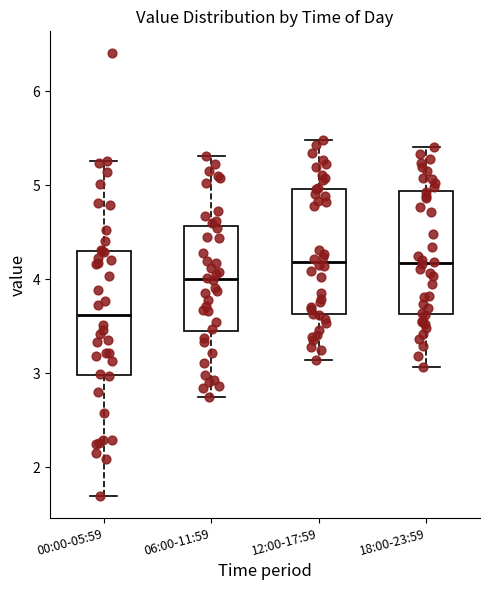

Reading left to right, transcribe this box plot: for each box, give where its median line is, the range the box spans, and where its two whiskers end, as read against the y-axis. The values are not printed on the chart, so give them approximately, as read against the axis.

00:00-05:59: median 3.6, box 3.0 to 4.3, whiskers 1.7 to 5.3
06:00-11:59: median 4.0, box 3.4 to 4.6, whiskers 2.8 to 5.3
12:00-17:59: median 4.2, box 3.6 to 5.0, whiskers 3.1 to 5.5
18:00-23:59: median 4.2, box 3.6 to 4.9, whiskers 3.1 to 5.4